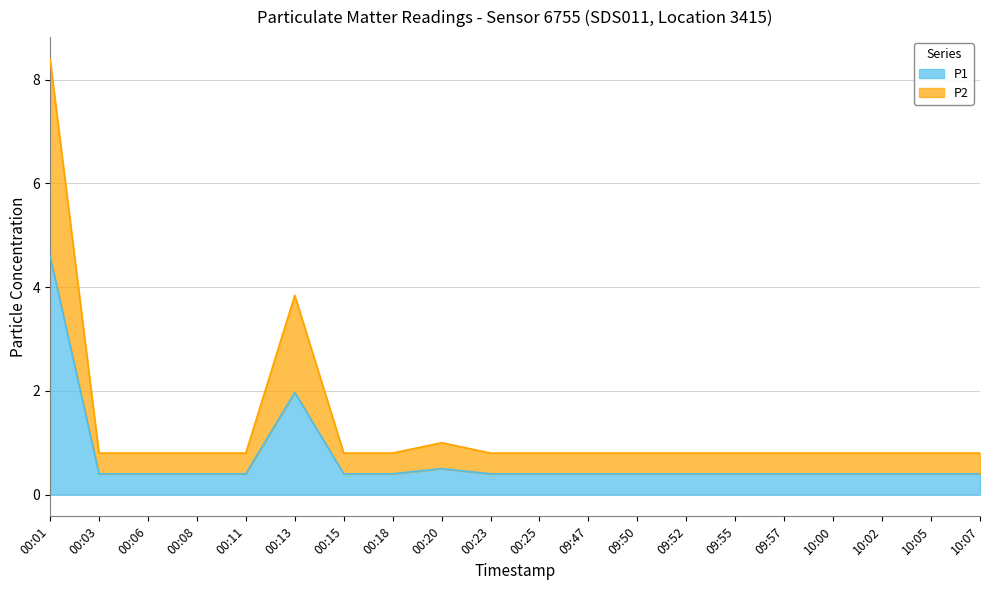

Which category has the highest value in the P1 series?

00:01